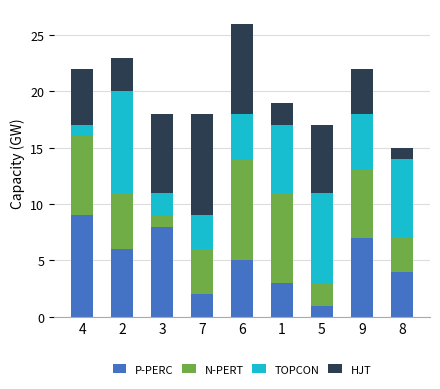

Which category has the lowest value in the P-PERC series?

5